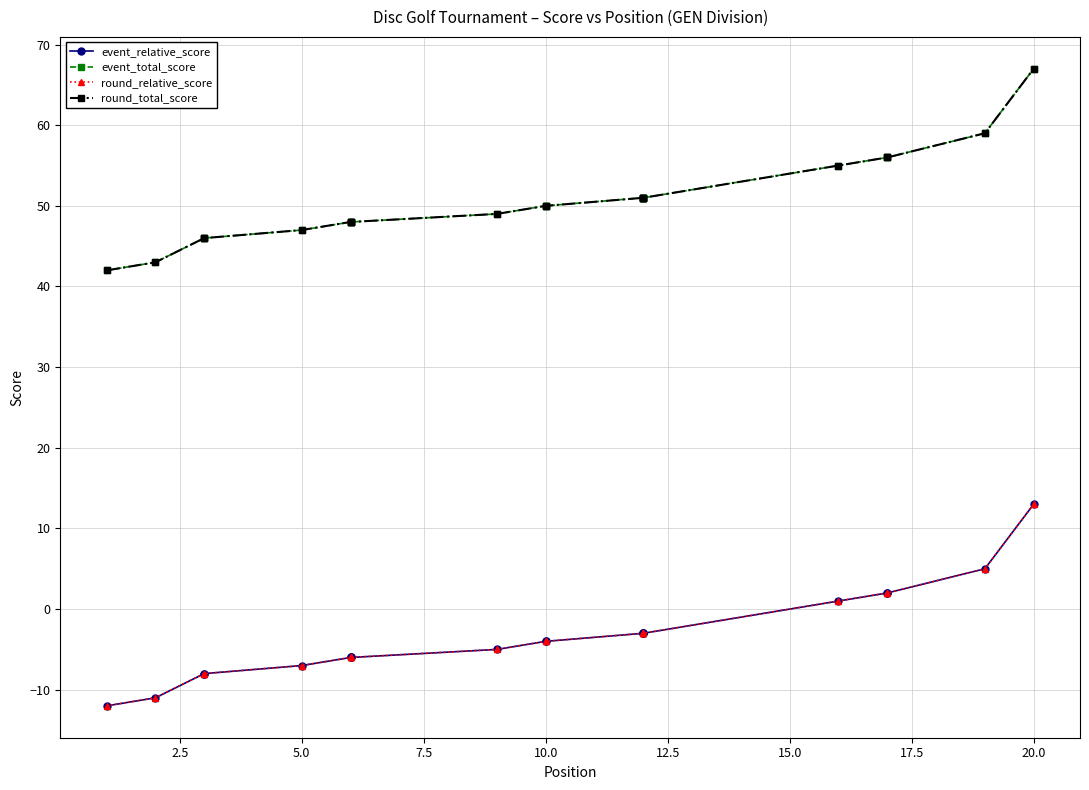

True or false: round_total_score has more than 0 points higher than both neighbors.

False